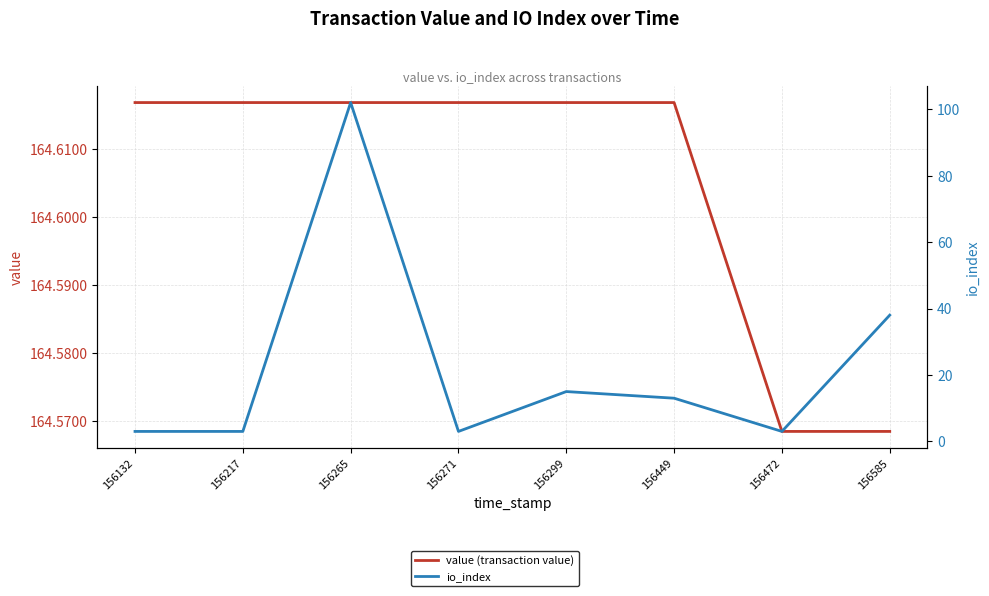

Between 156585 and 156449, which is larger?

156449